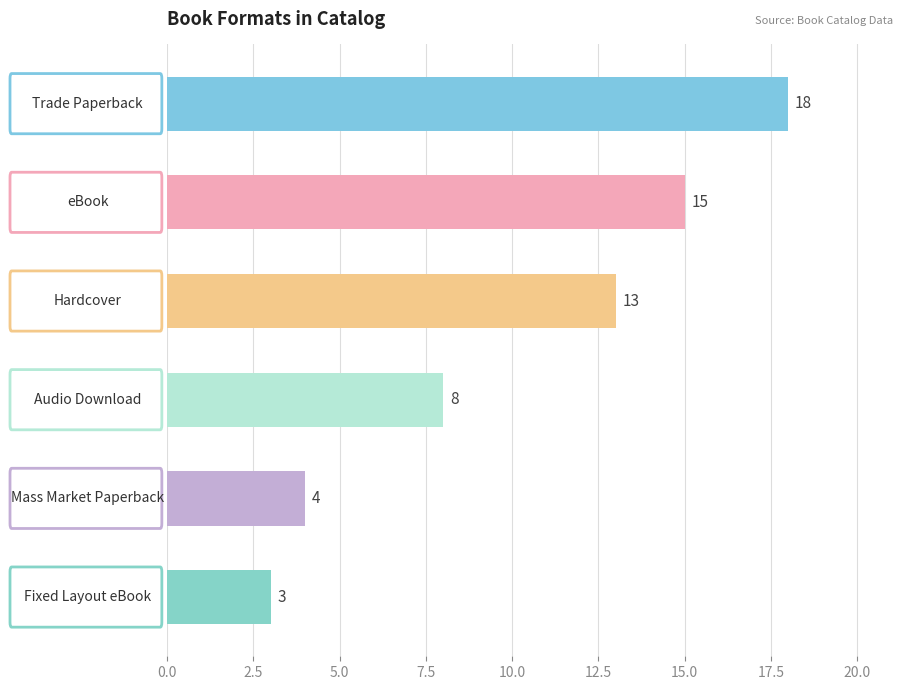

How many bars are there in total?

6